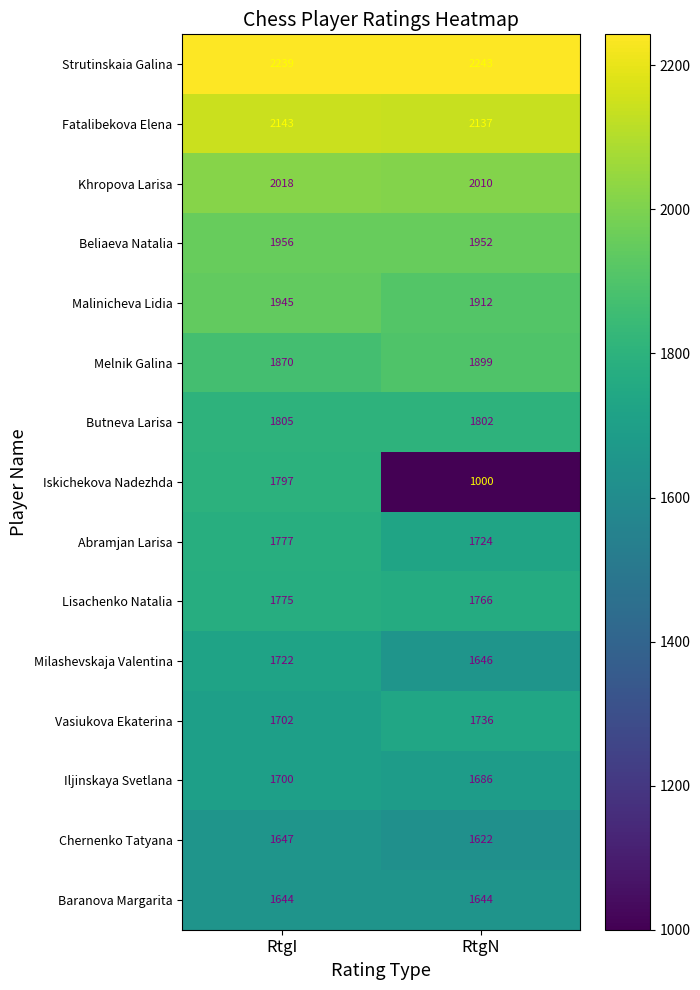

What is the spread (max minus min) of values at RtgI?

595